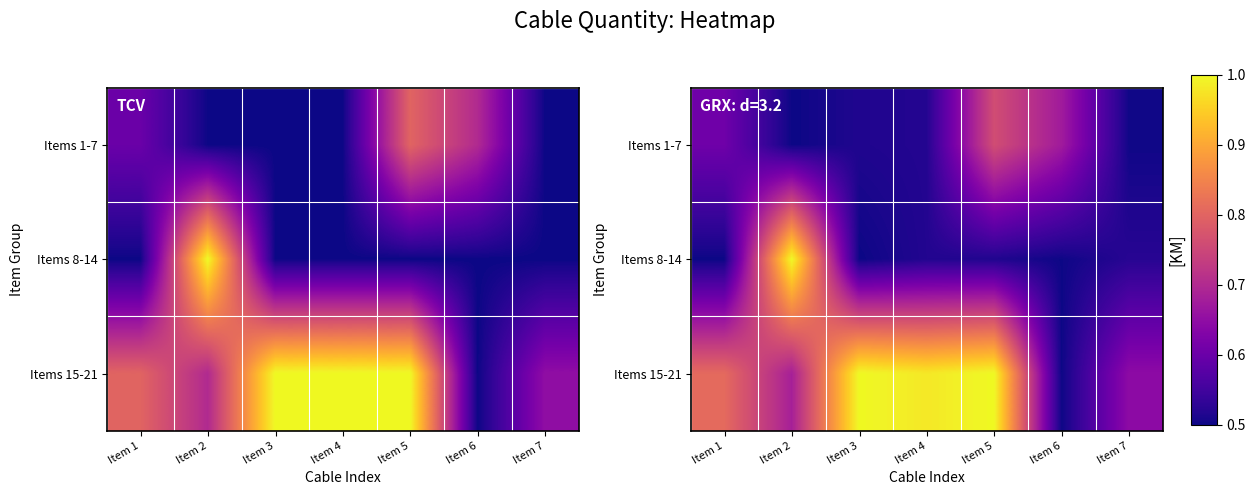

At which category is the sum across all series the highest?

Item 5